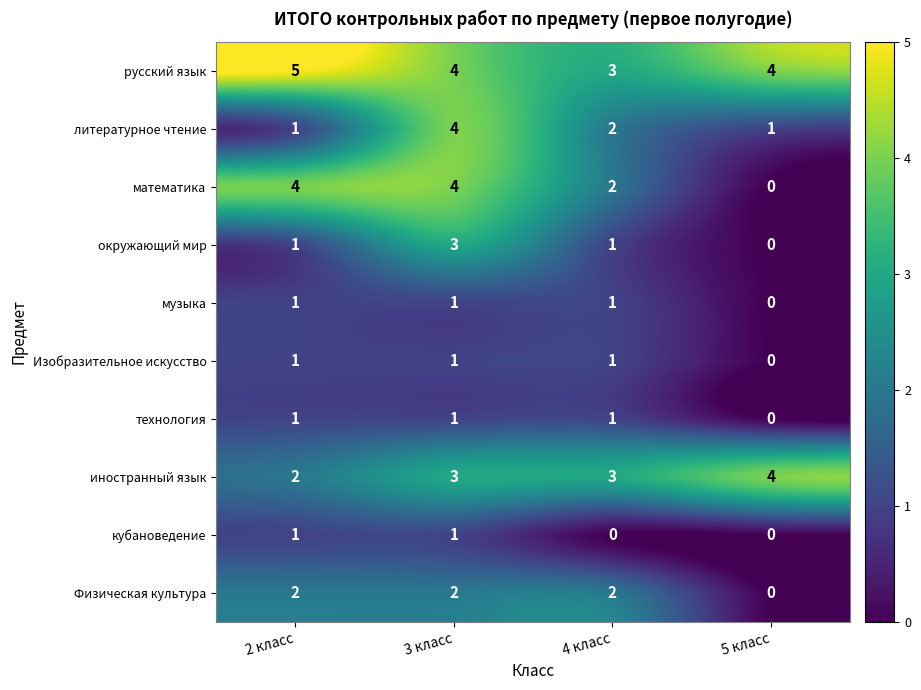

Which series has the widest spread of values?

математика